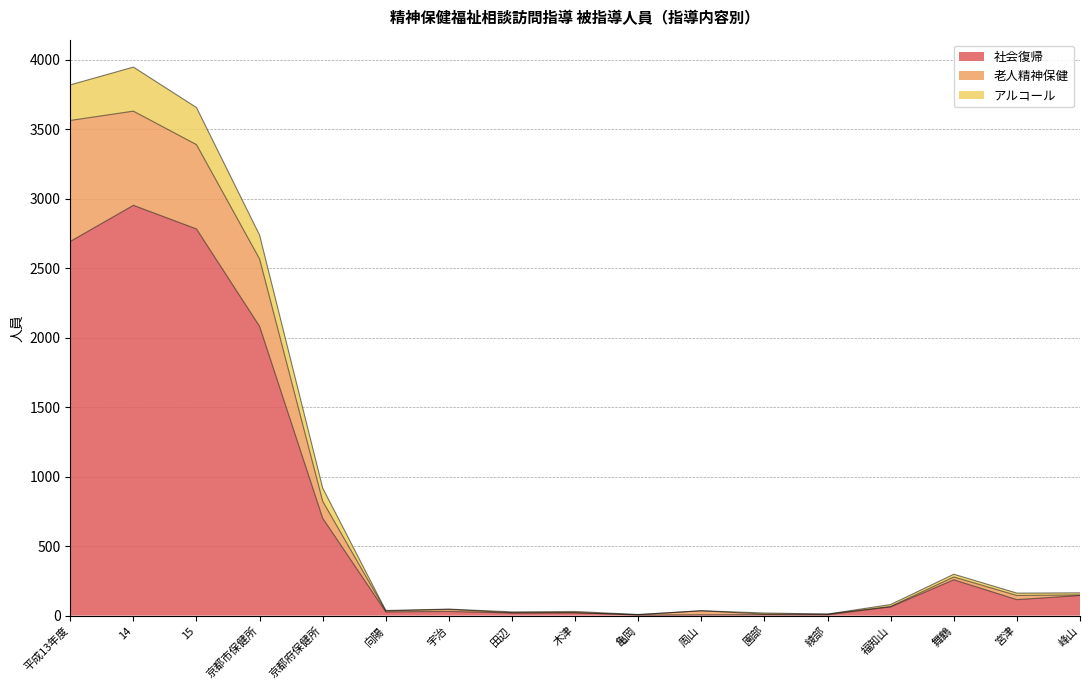

Which category has the lowest value across all series?

亀岡